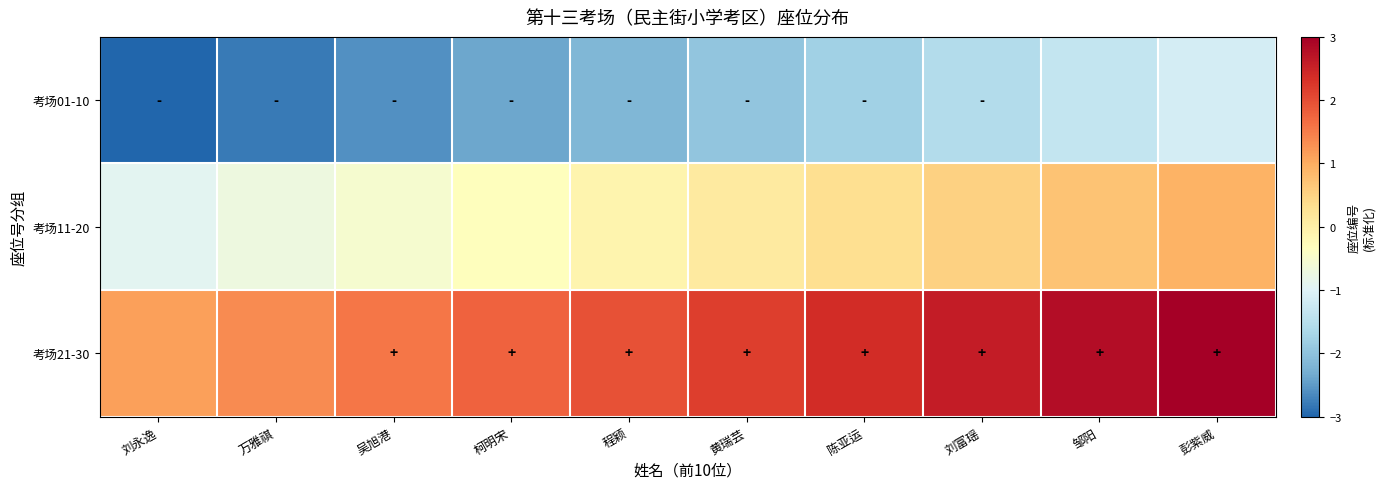

Reading left to right, transcribe all the data shown in this chart.

考场01-10: 刘永逸=-3.0	万雅祺=-2.8	吴旭港=-2.6	柯明宋=-2.4	程颖=-2.2	黄瑞芸=-2.0	陈亚运=-1.8	刘富瑶=-1.6	邹阳=-1.3	彭紫威=-1.1
考场11-20: 刘永逸=-0.9	万雅祺=-0.7	吴旭港=-0.5	柯明宋=-0.3	程颖=-0.1	黄瑞芸=0.1	陈亚运=0.3	刘富瑶=0.5	邹阳=0.7	彭紫威=0.9
考场21-30: 刘永逸=1.1	万雅祺=1.3	吴旭港=1.6	柯明宋=1.8	程颖=2.0	黄瑞芸=2.2	陈亚运=2.4	刘富瑶=2.6	邹阳=2.8	彭紫威=3.0